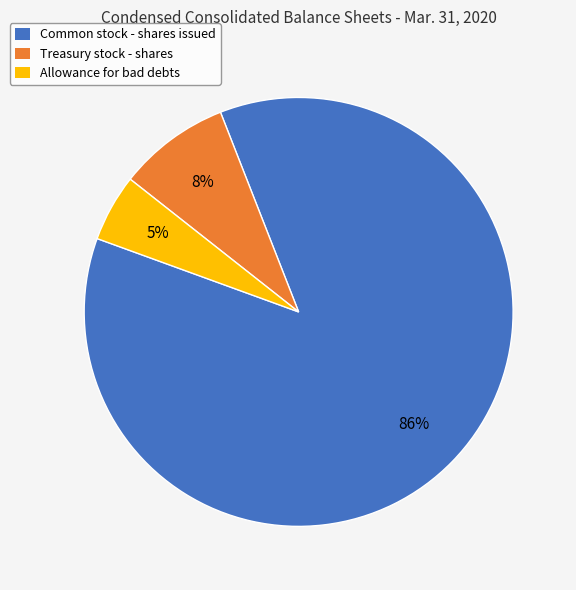

How many slices are in this pie chart?

3